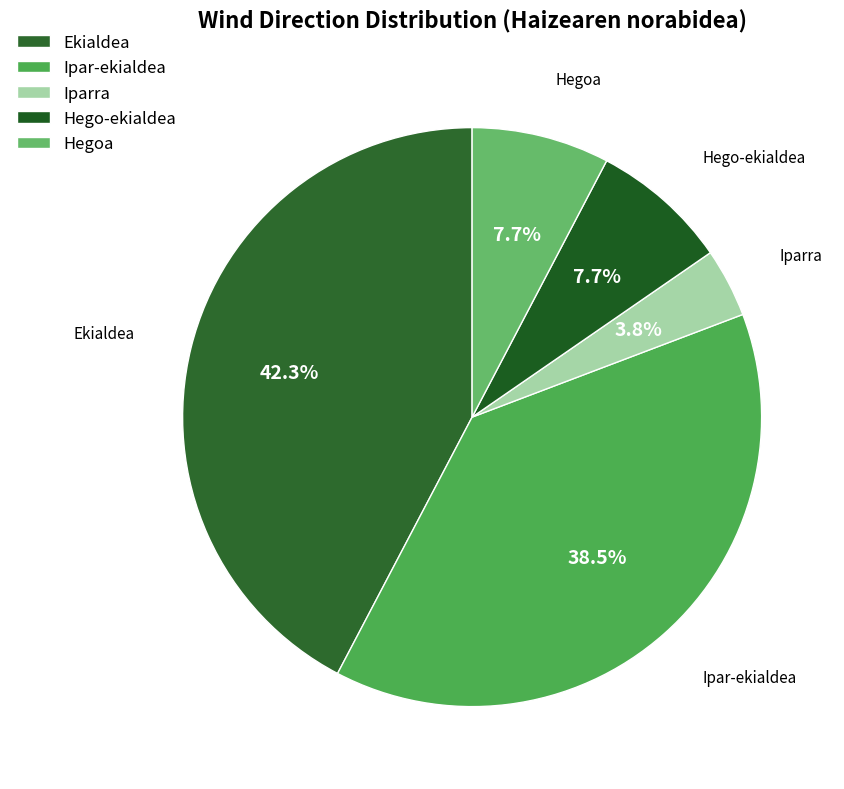

Approximately how many times larger is the value at Ekialdea compared to Hego-ekialdea?

5.5